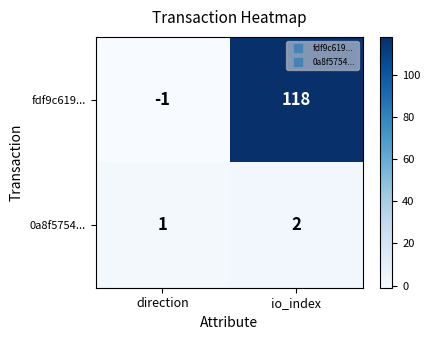

Read the fdf9c619... value at io_index, to the nearest 5.

120